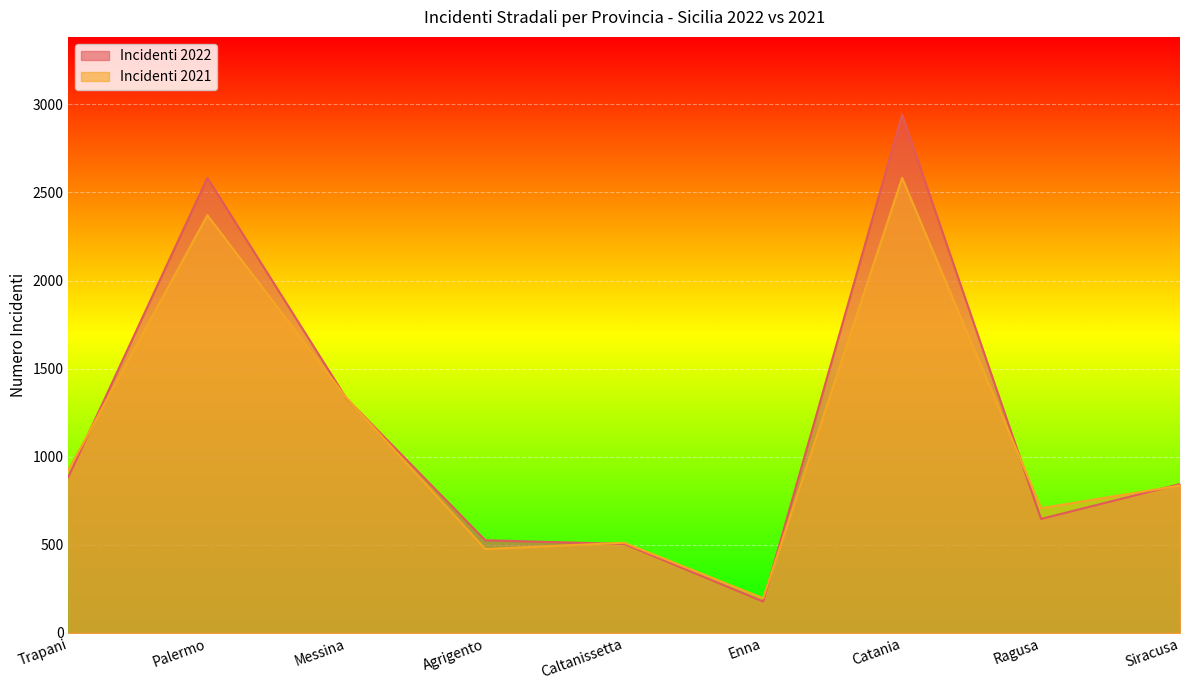

Where is the first local maximum for Incidenti 2022?

Palermo